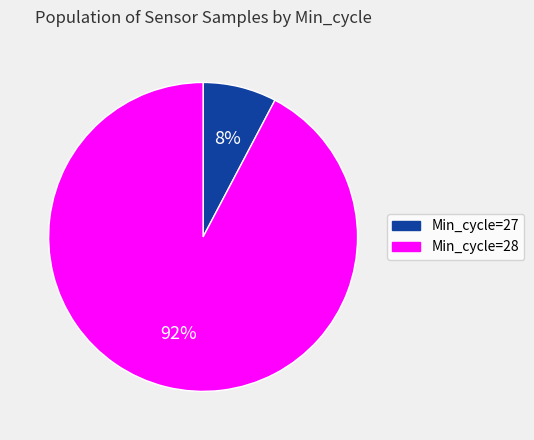

True or false: Min_cycle=28 accounts for 87% of the total.

False